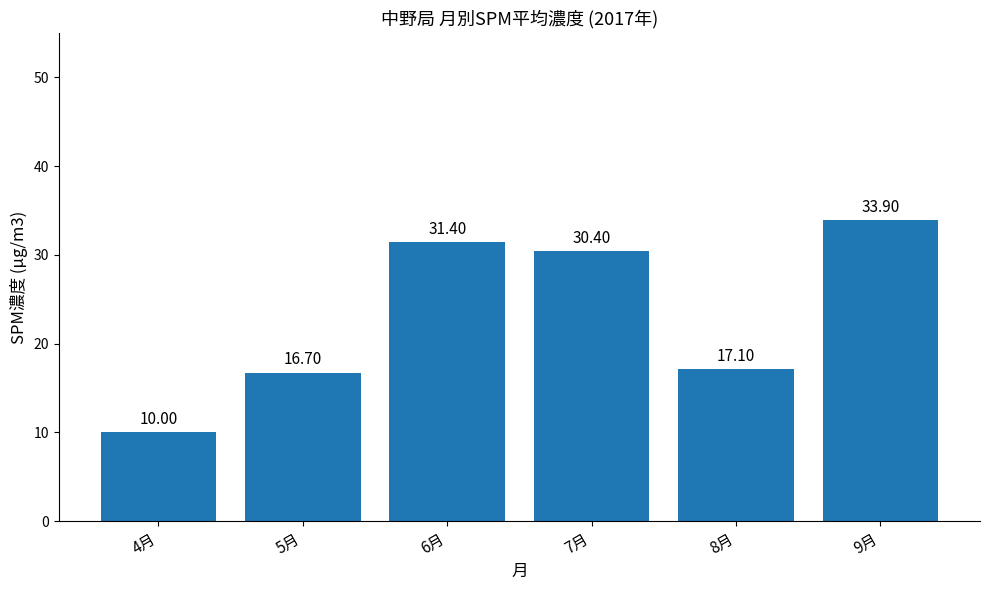

Reading left to right, list all the values displayed in this chart.

4月=10.0	5月=16.7	6月=31.4	7月=30.4	8月=17.1	9月=33.9